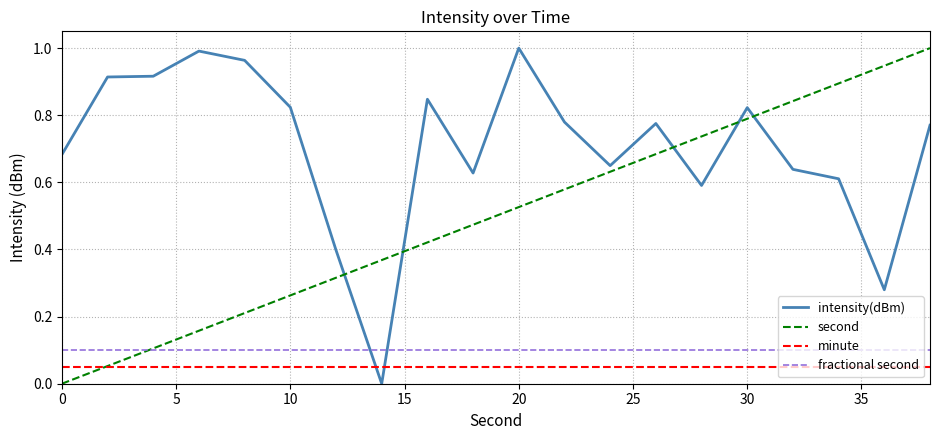

How many times do intensity(dBm) and fractional second cross each other?

2